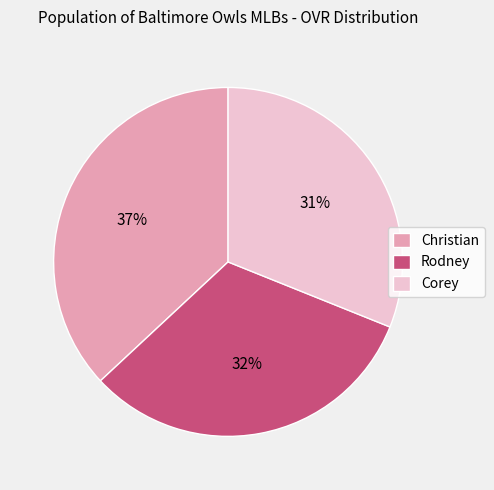

Is Christian the majority of the pie?

No